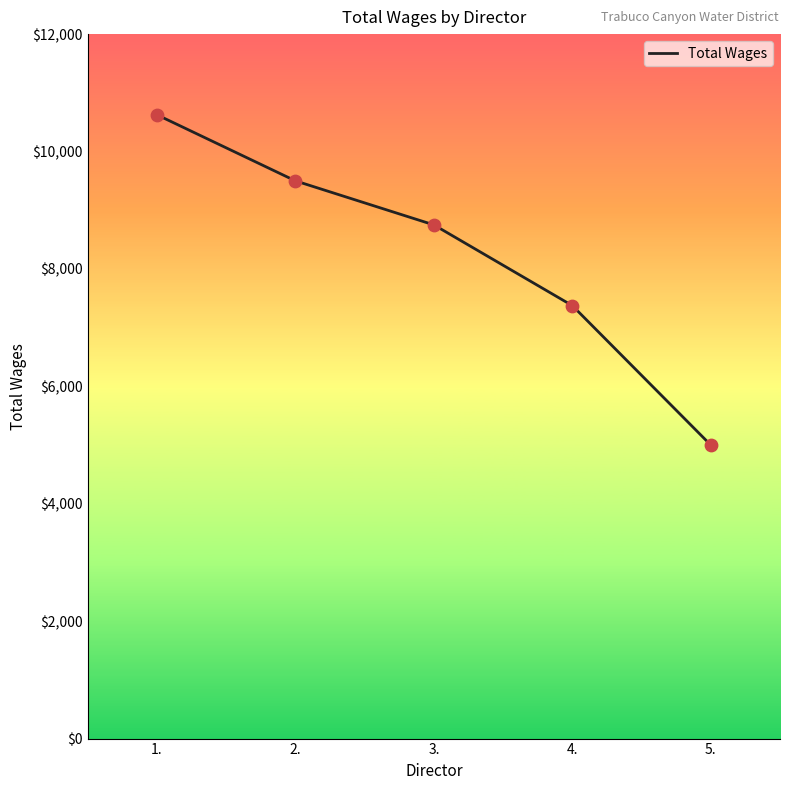

Which has a higher value, 2. or 3.?

2.